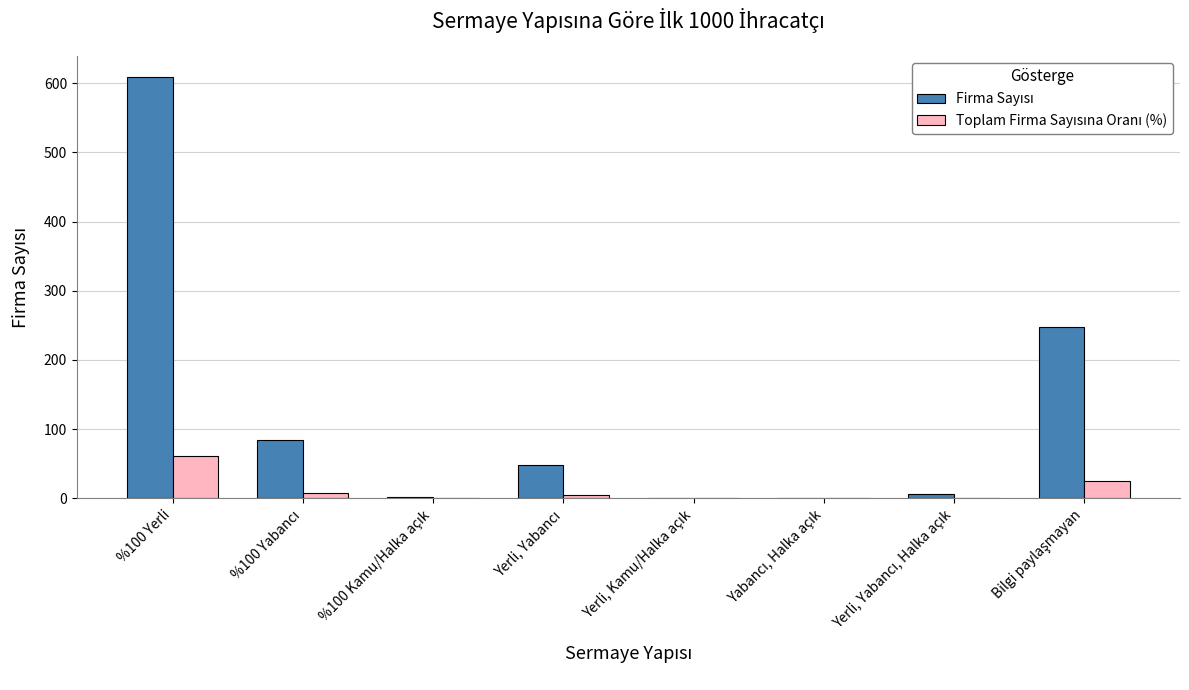

At which category is the sum across all series the highest?

%100 Yerli